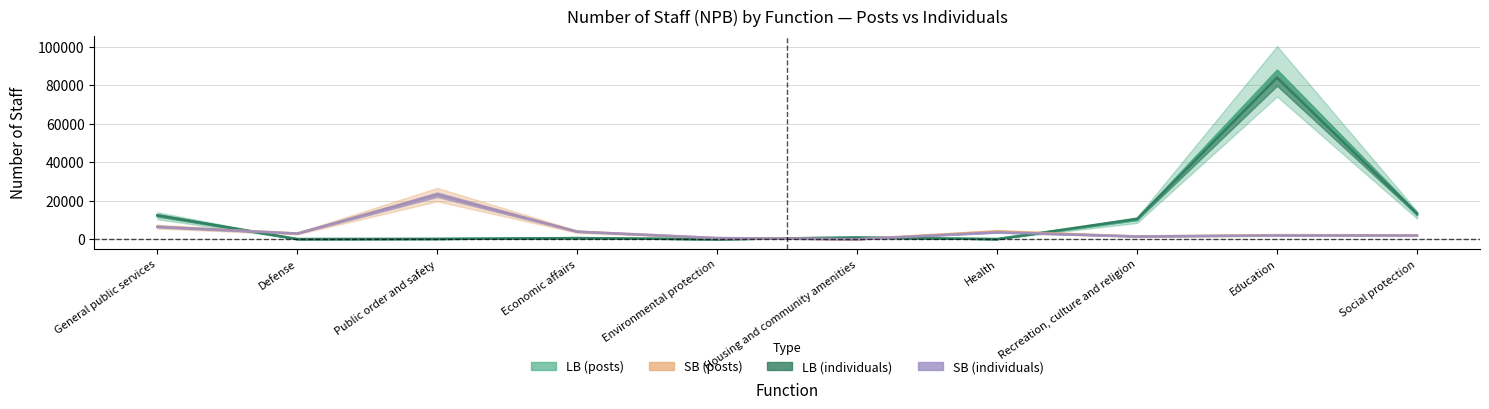

What is the difference between the SB (individuals) values at Social protection and Housing and community amenities?

1942.0